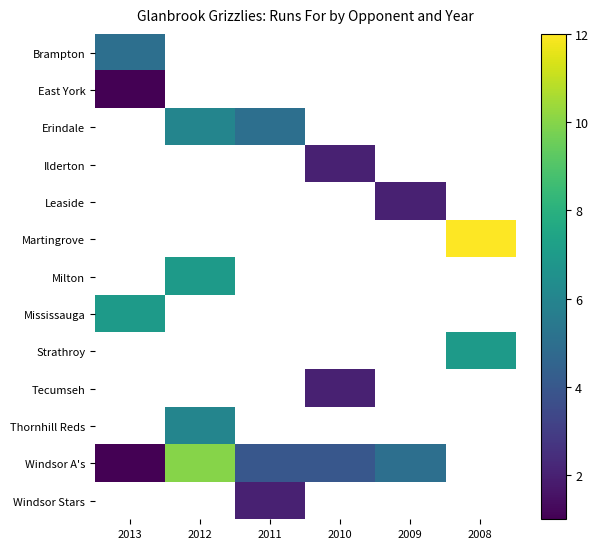

Count the number of categories in the chart.

6